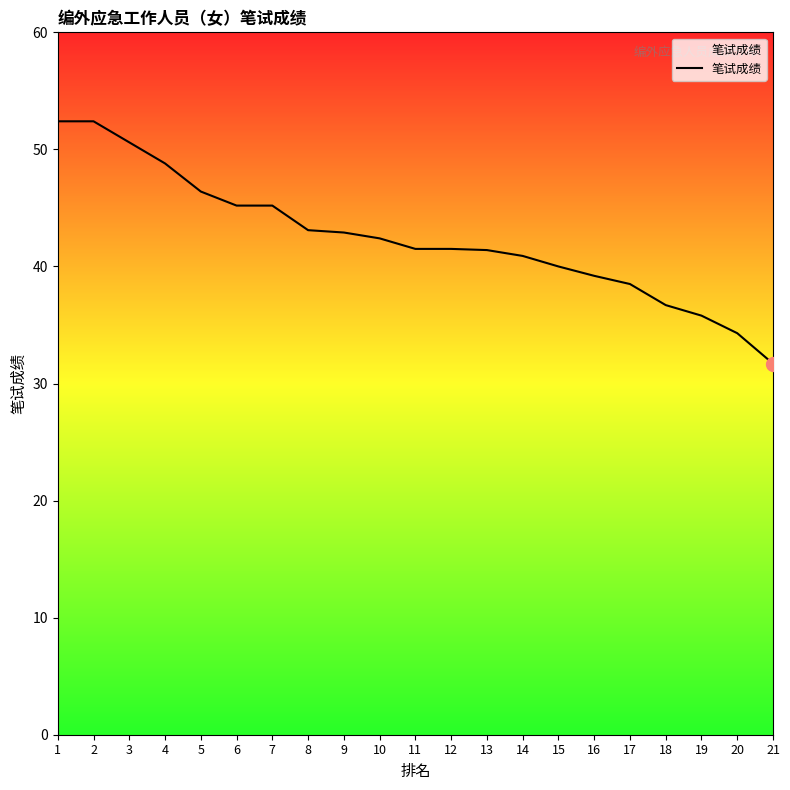

What is the difference between the maximum and minimum values?

20.7